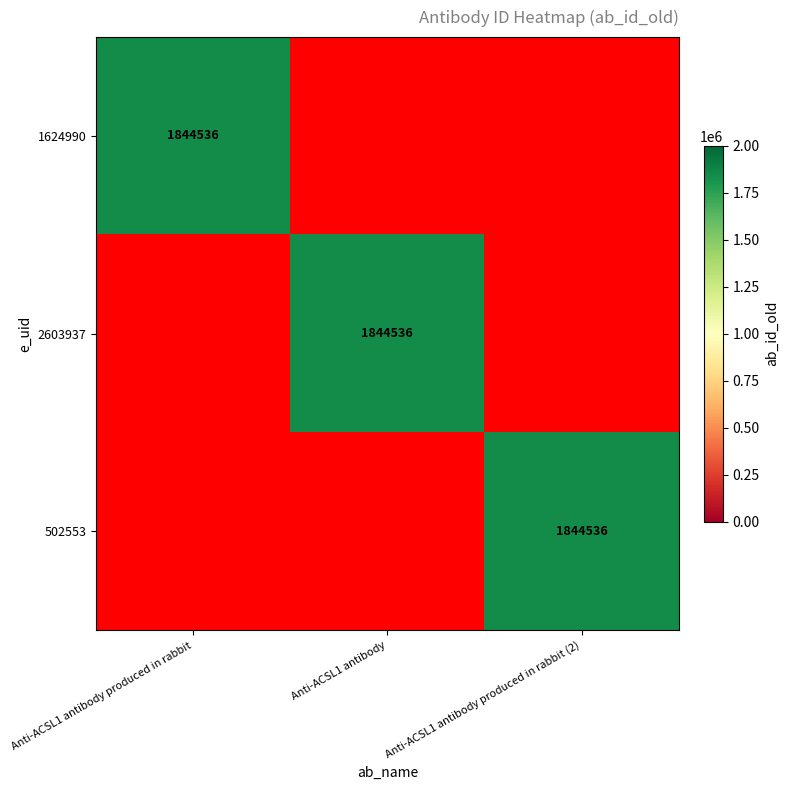

What is the spread (max minus min) of values at Anti-ACSL1 antibody produced in rabbit (2)?

1844536